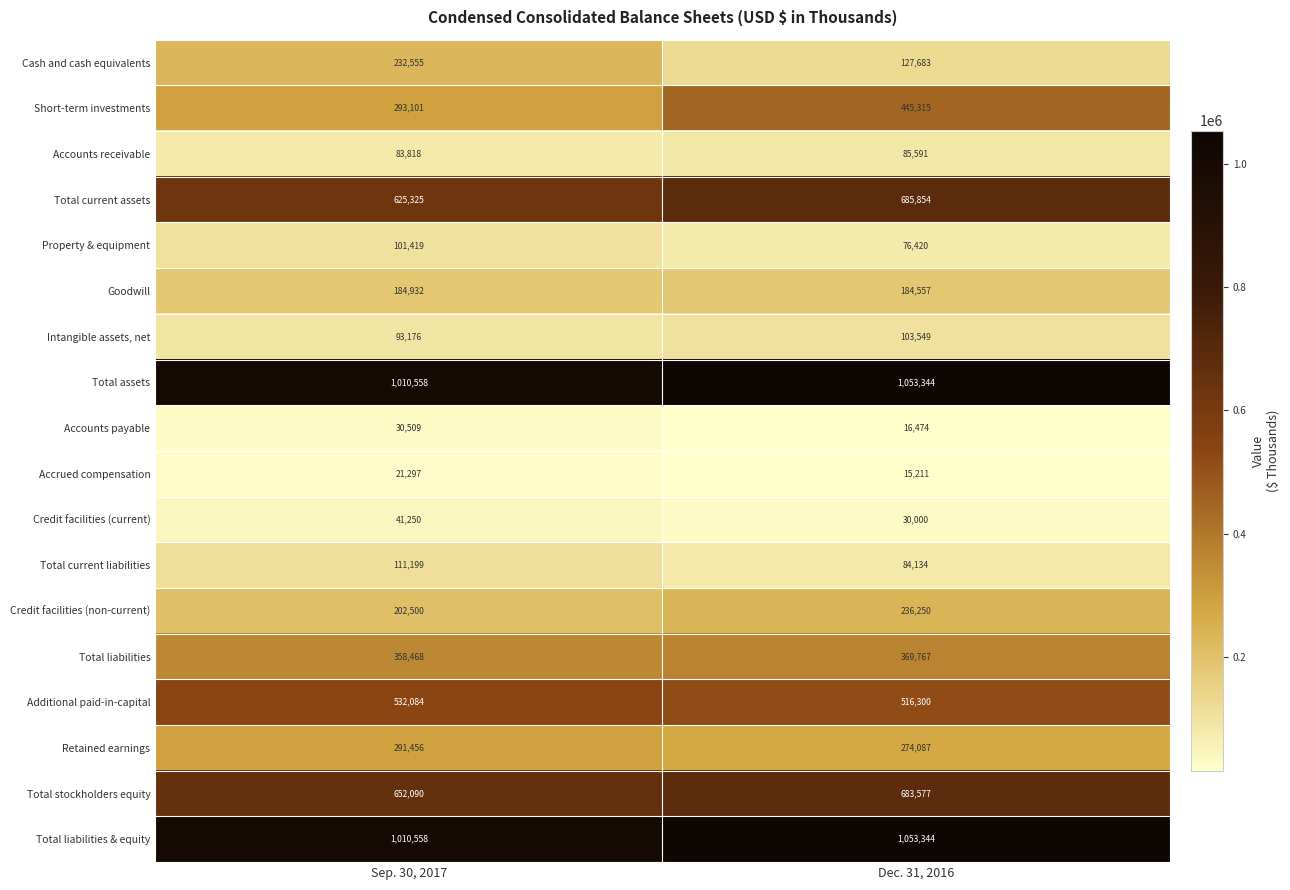

What is the sum of the Cash and cash equivalents values at Sep. 30, 2017 and Dec. 31, 2016?

360238